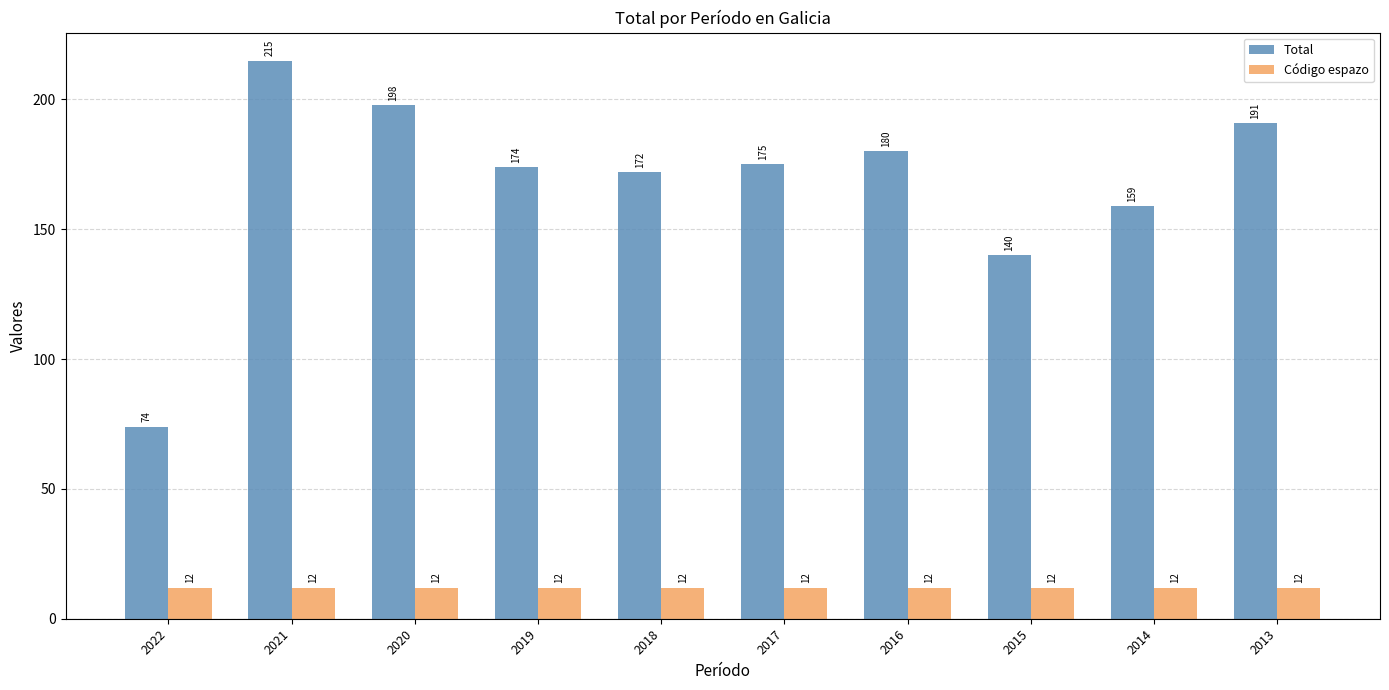

Is the value of Código espazo at 2014 greater than the value of Total at 2018?

No